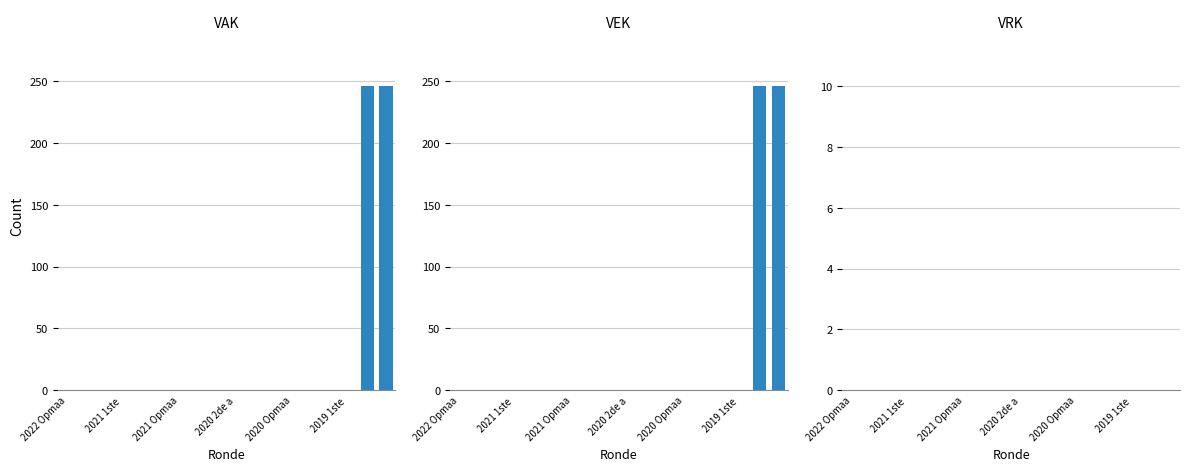

Which series has the largest range (max minus min)?

VAK